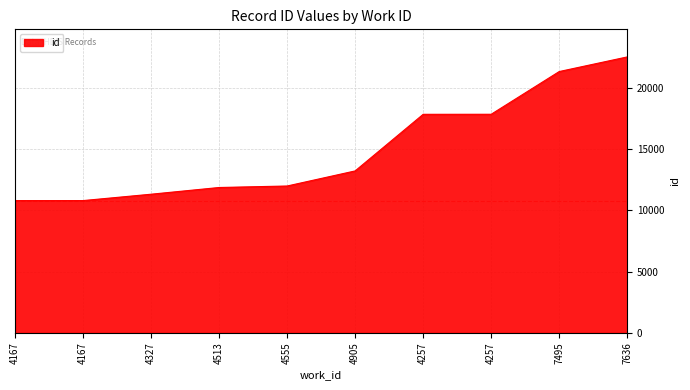

Rank the categories by value from lowest to highest.

4167, 4167, 4327, 4513, 4555, 4905, 4257, 4257, 7495, 7636